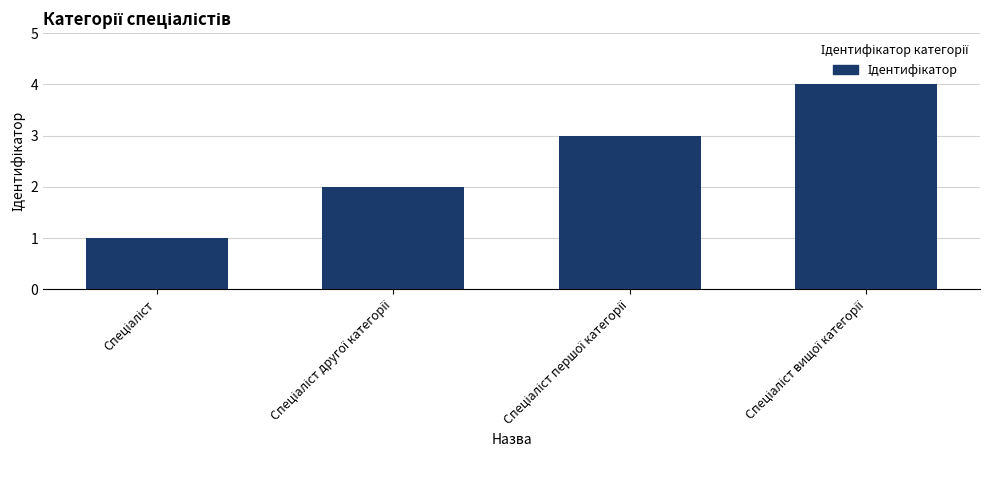

What is the greatest value displayed?

4